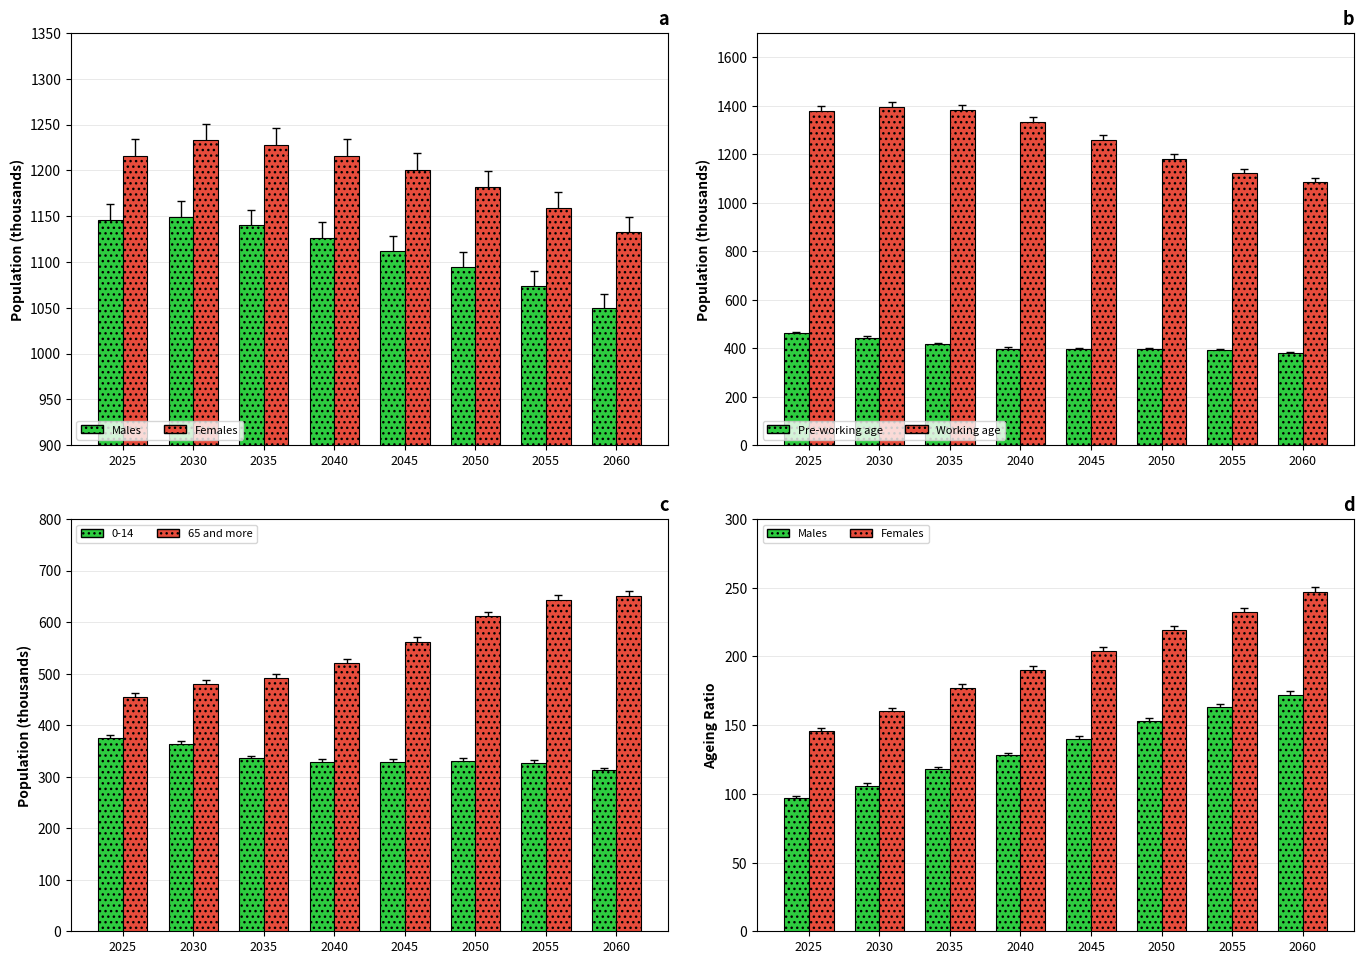

Is it true that Females equals 1132.5 at 2060?

True